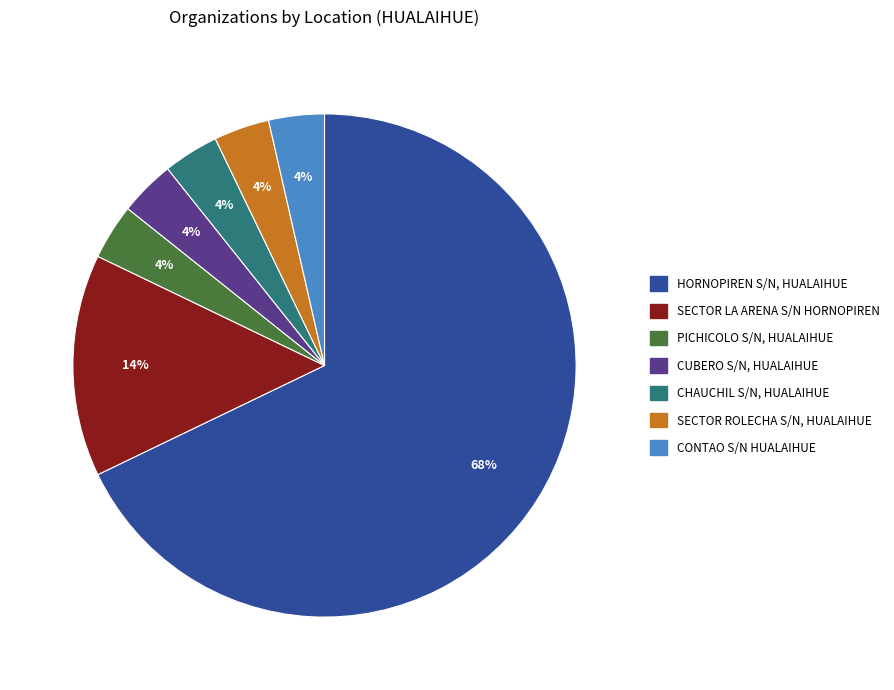

To the nearest percent, what is the average slice percentage?

14%